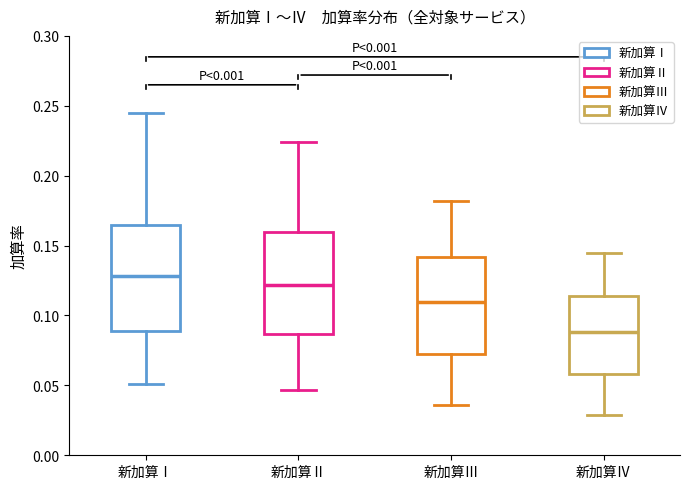

Reading left to right, read every box against the y-axis: the position of its median line, the range the box covers, and the ends of its whiskers. The values are not printed on the chart, so give them approximately, as read against the axis.

新加算Ⅰ: median 0.130, box 0.090 to 0.165, whiskers 0.050 to 0.245
新加算Ⅱ: median 0.120, box 0.085 to 0.160, whiskers 0.045 to 0.225
新加算Ⅲ: median 0.110, box 0.075 to 0.140, whiskers 0.035 to 0.180
新加算Ⅳ: median 0.090, box 0.060 to 0.115, whiskers 0.030 to 0.145